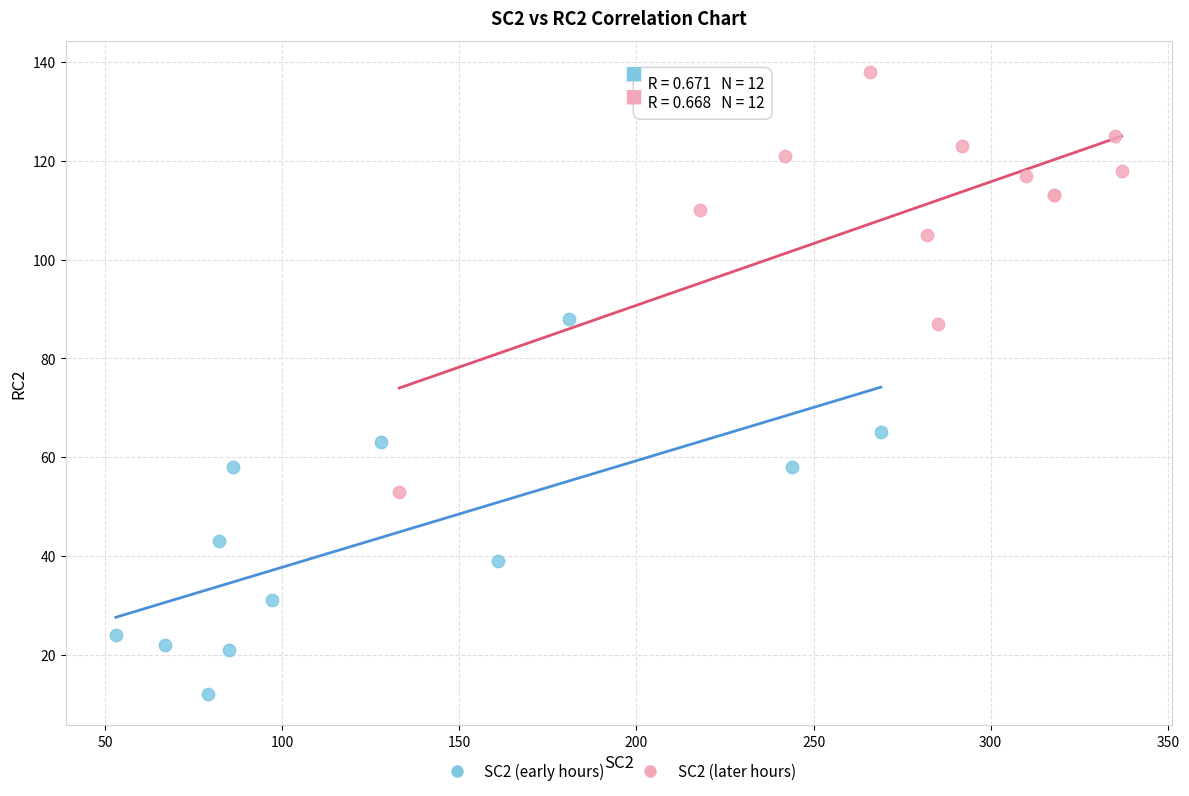

Which series contains the lowest Y value?

SC2 (early hours)